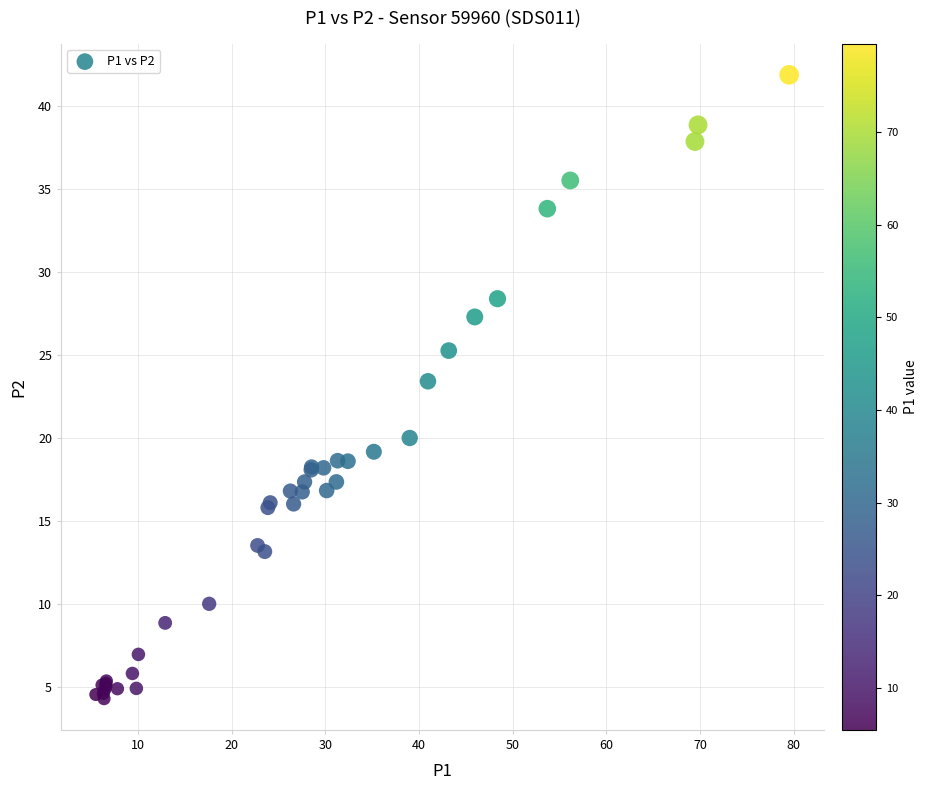

What Y value in the scatter plot is closest to 23?

23.4